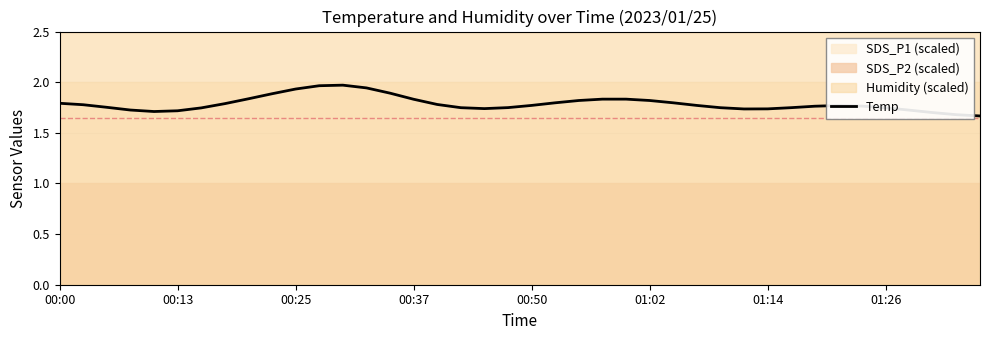

At which category does the data reach its first local peak?

12